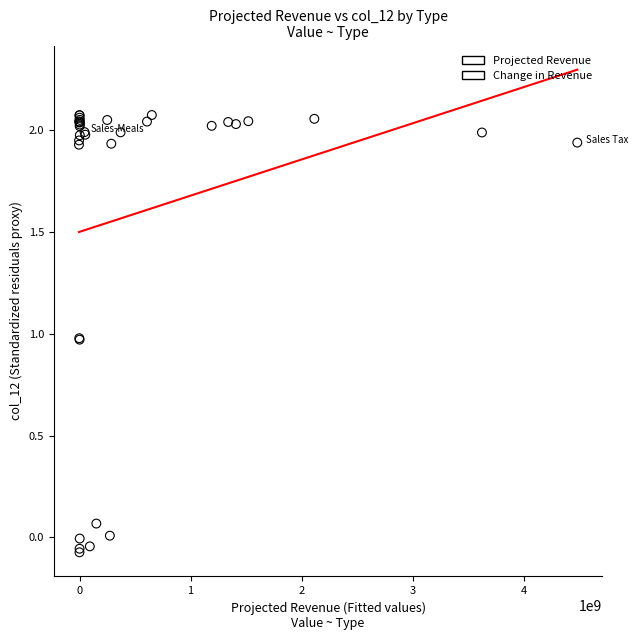

Which series has the largest Y range (max minus min)?

Change in Revenue